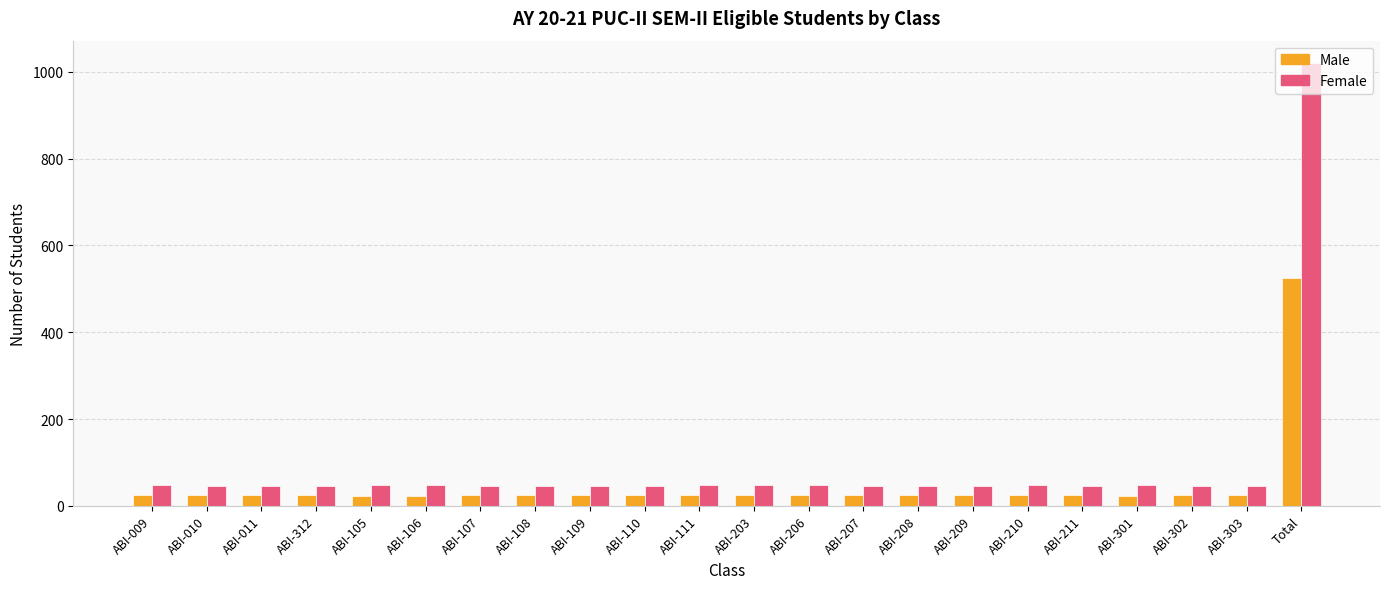

The value of Female at ABI-208 is 46. True or false?

True